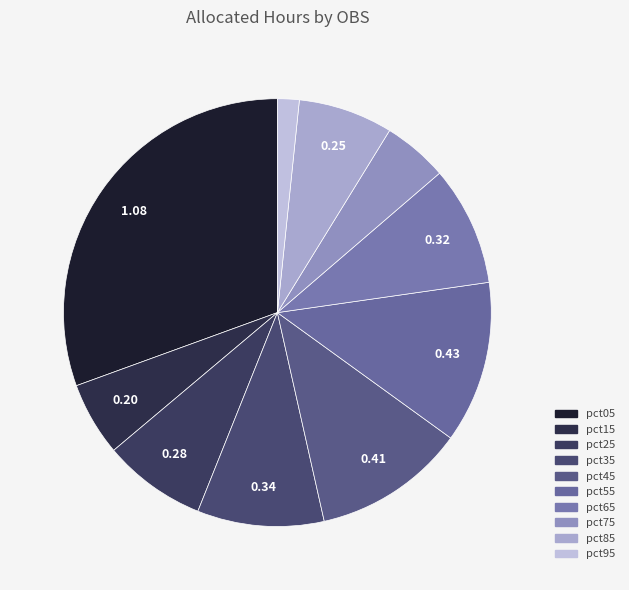

Is pct65 the majority of the pie?

No